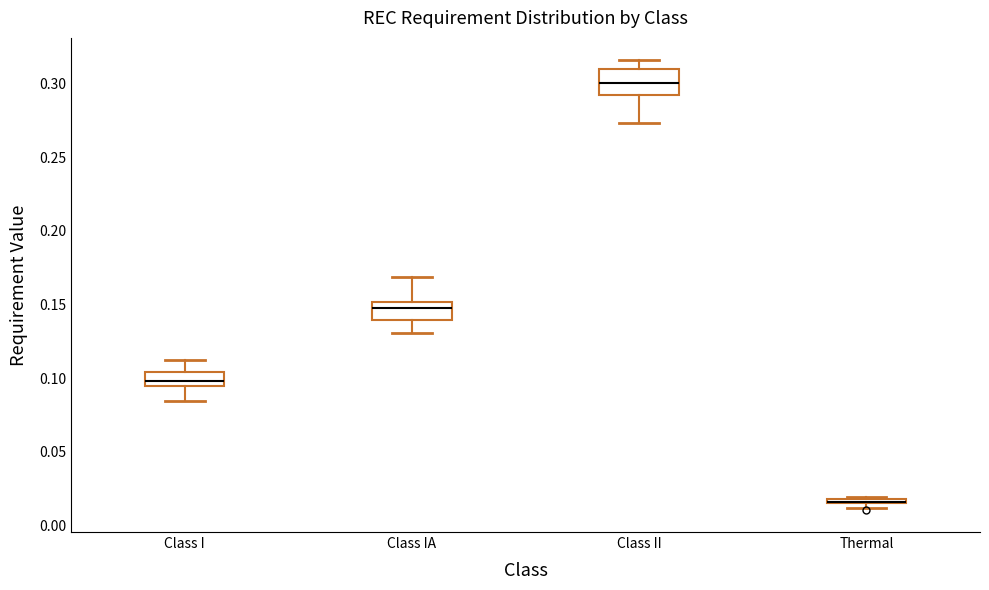

Where is the lower edge of the box for Thermal on the y-axis? The values are not printed on the chart, so give them approximately, as read against the axis.

0.015